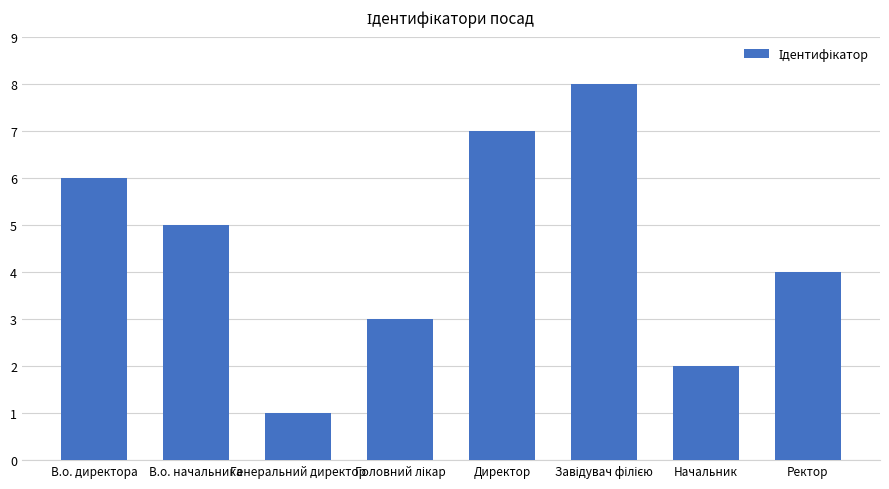

At which category does the chart reach its minimum across all series?

Генеральний директор